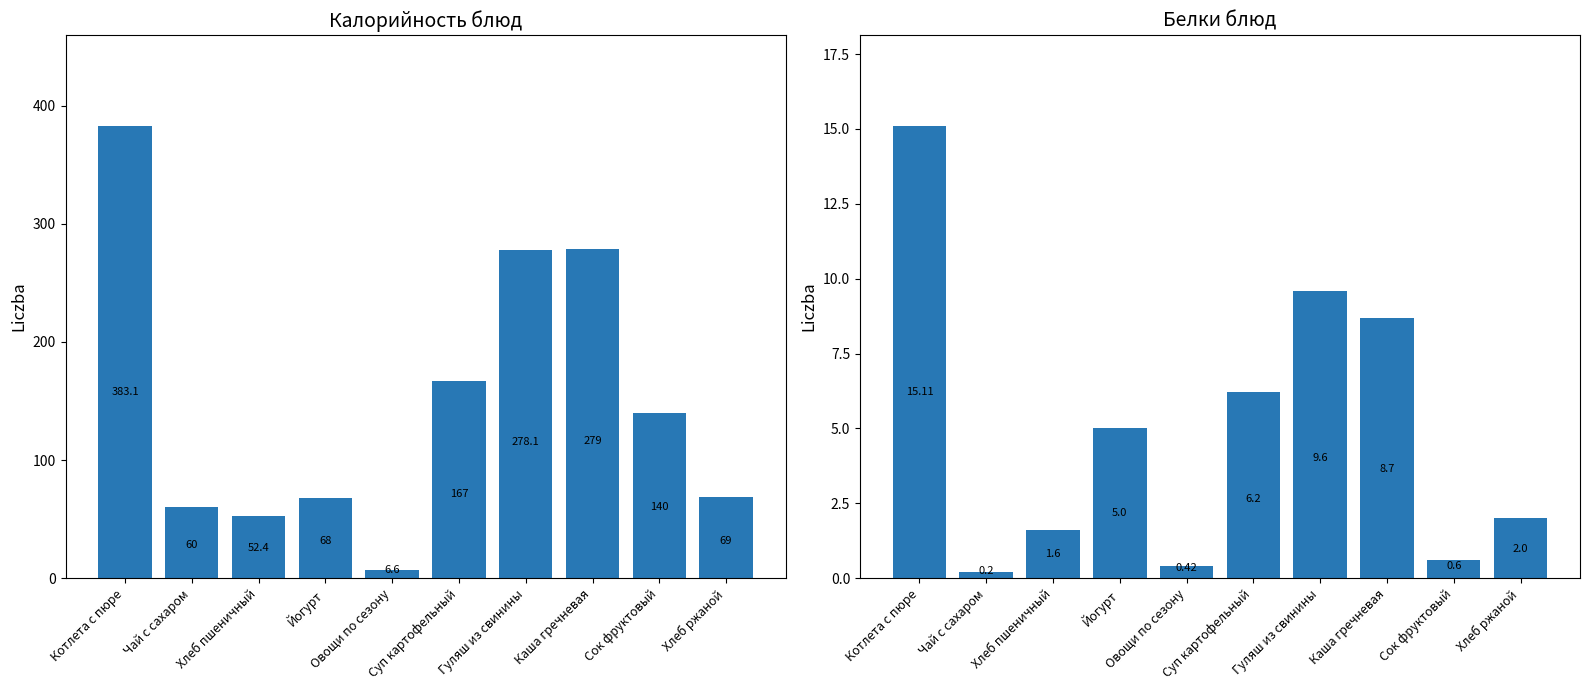

What is the value of the Белки bar at the 3rd from the left?

1.6